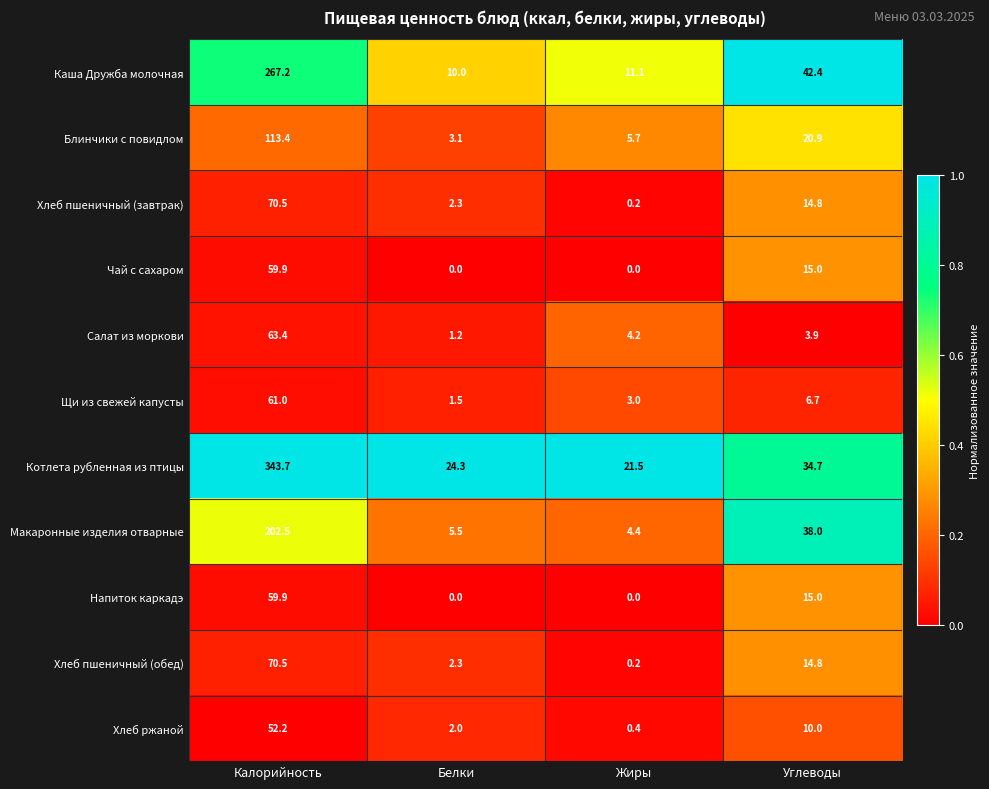

Which series has the largest total across all categories?

Котлета рубленная из птицы